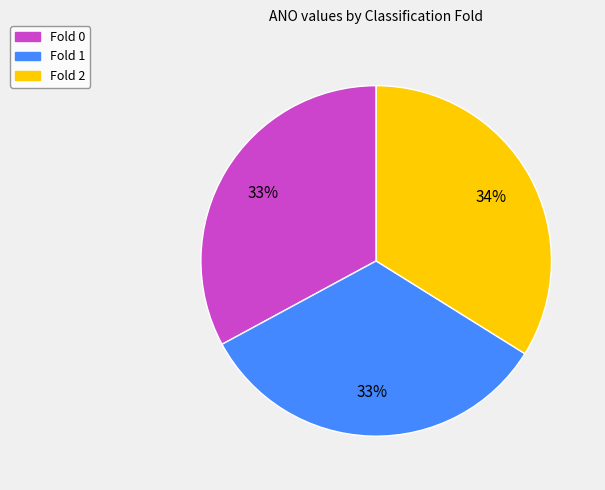

The Fold 0 slice represents 33% of the pie. True or false?

True